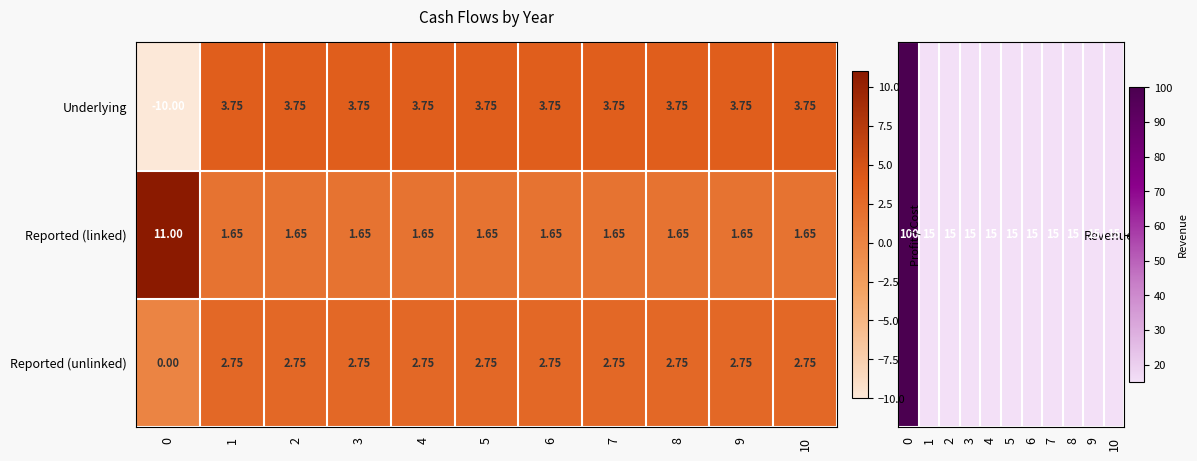

Which series has the largest range (max minus min)?

Underlying